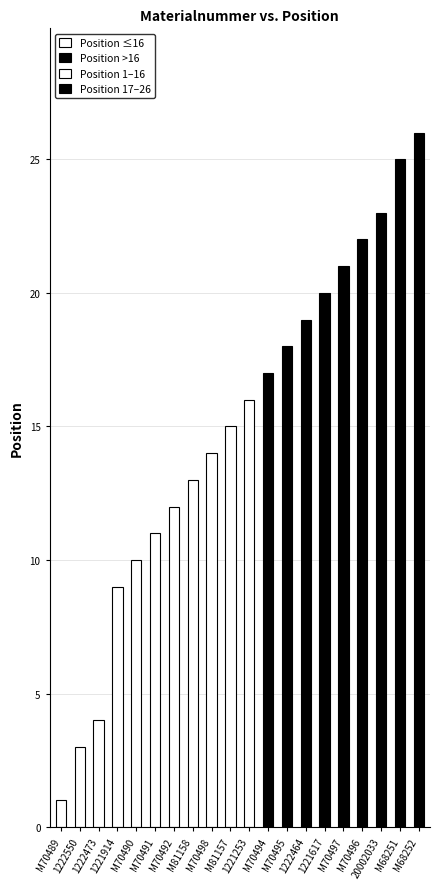

What is the difference between the values at M68252 and 1222550?

23